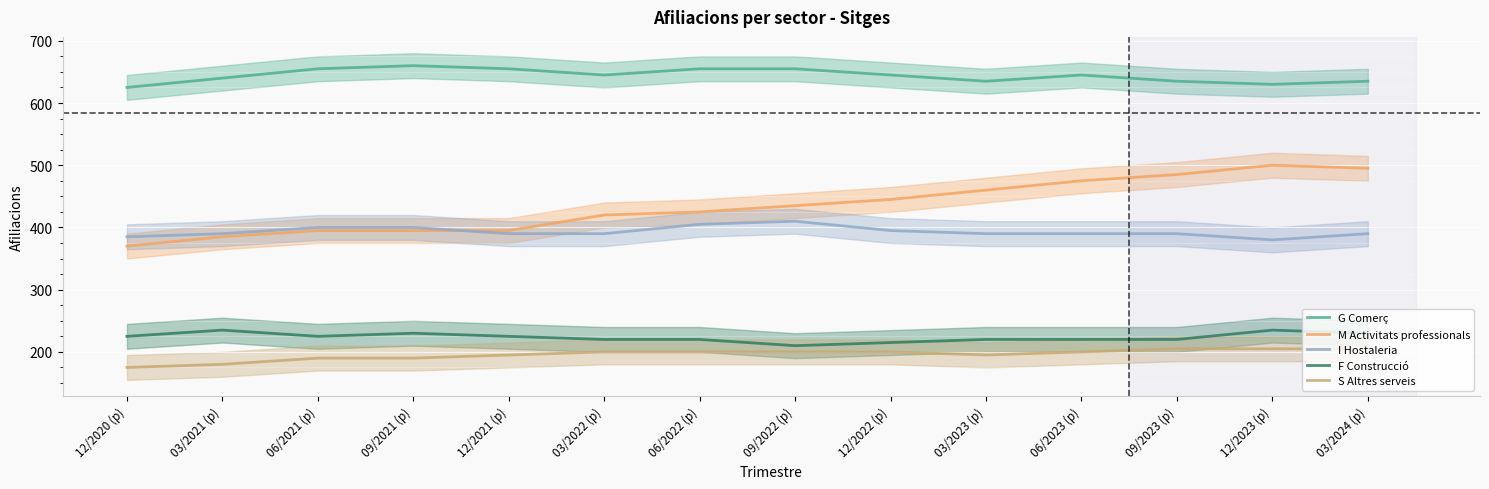

What is the label of the 6th point from the left?

03/2022 (p)